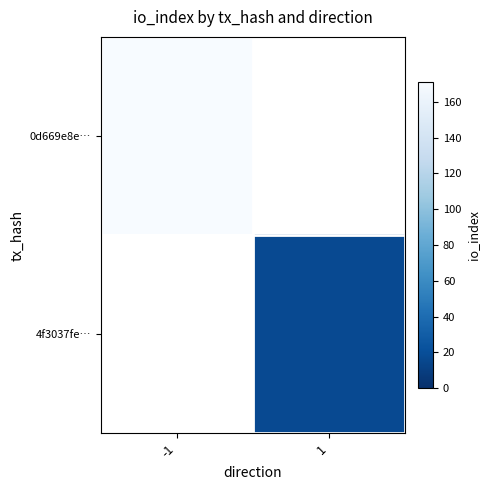

Reading left to right, list all the values displayed in this chart.

0d669e8e…: -1=171	1=0
4f3037fe…: -1=0	1=17